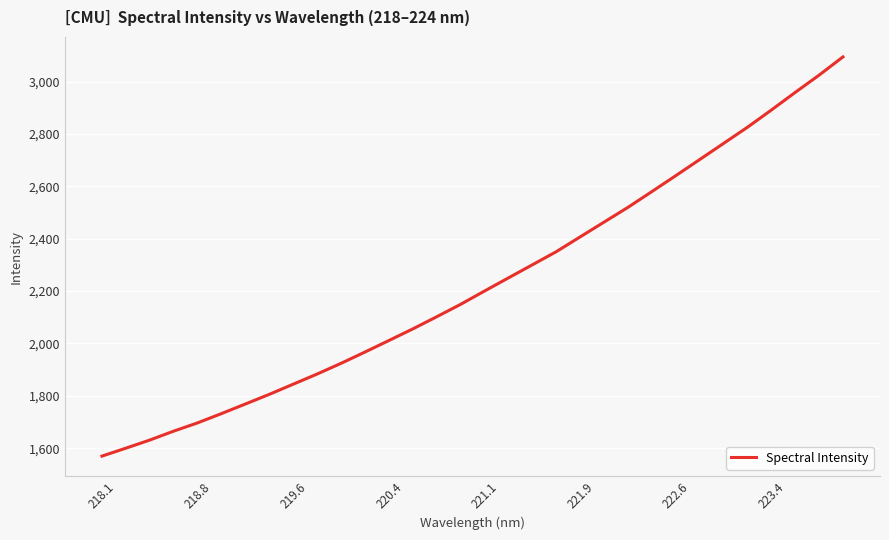

What is the difference between the maximum and minimum values?

1524.5